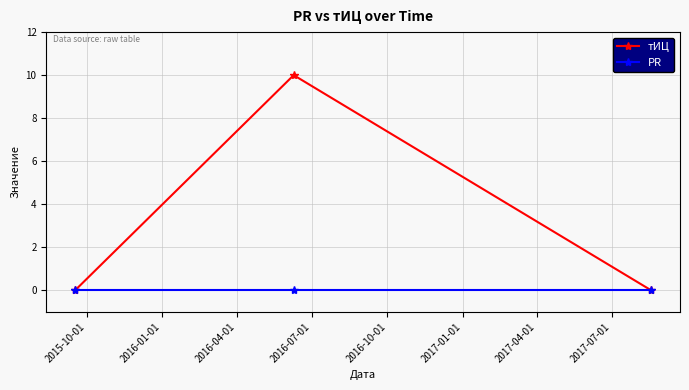

Reading left to right, transcribe all the data shown in this chart.

тИЦ: 0	10	0
PR: 0	0	0